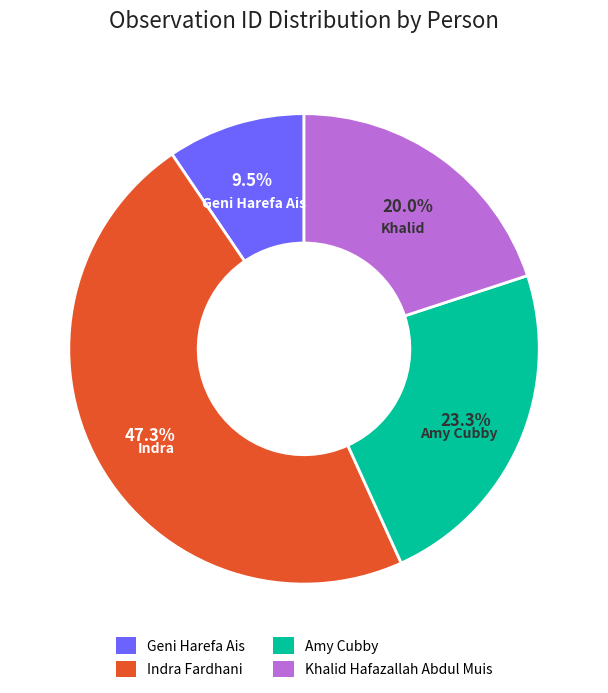

How many segments does this pie chart have?

4